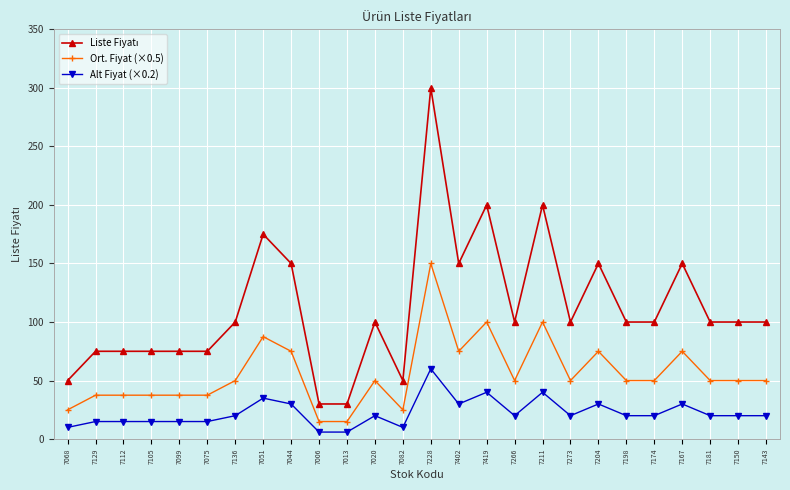

What is the average value of the Ort. Fiyat (×0.5) series?

56.0